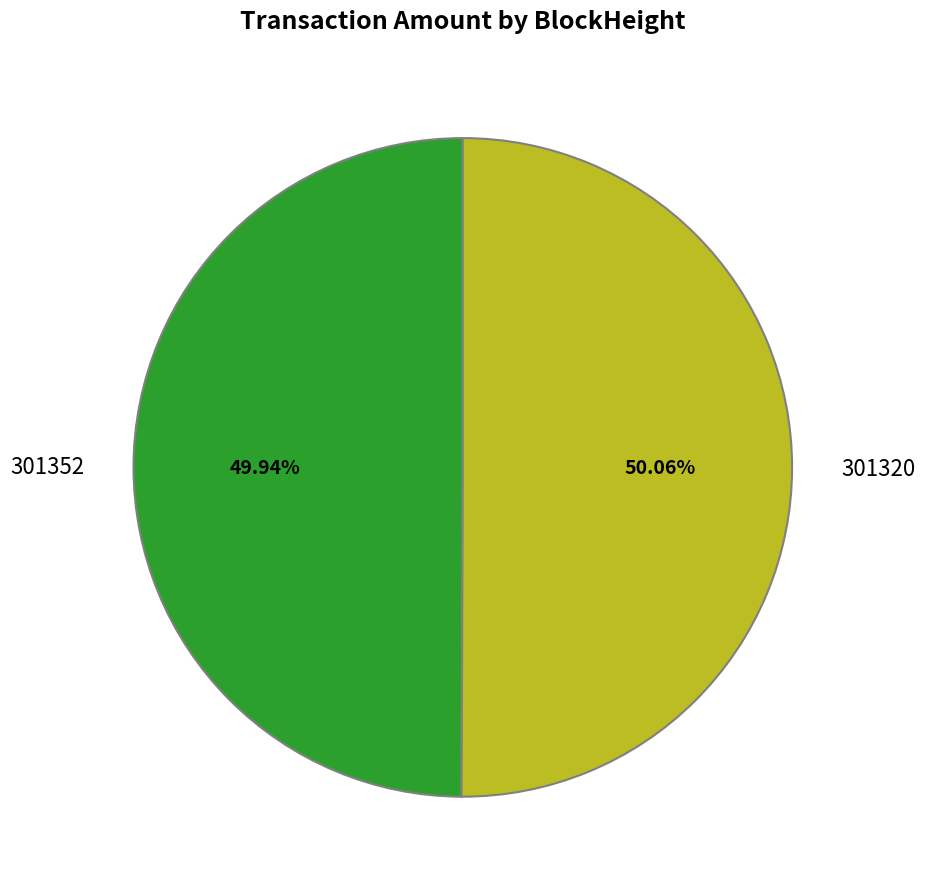

Approximately how many times larger is the value at 301320 compared to 301352?

1.0